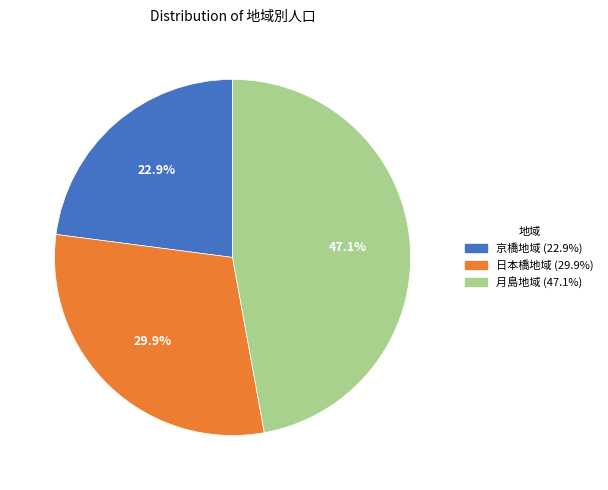

Is it true that 月島地域 is 52% of the pie?

False